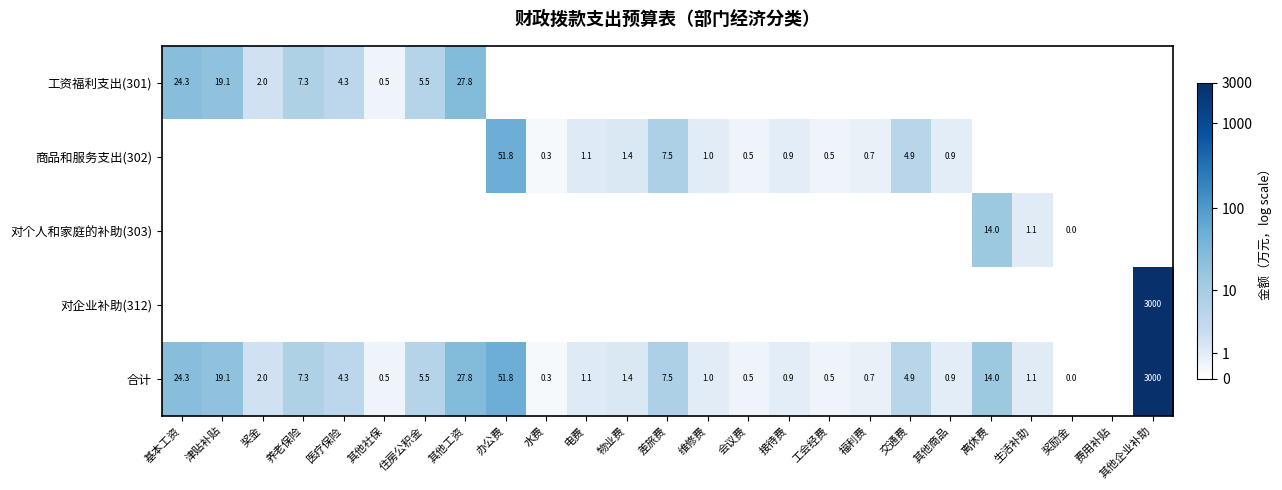

At which category is the sum across all series the highest?

其他企业补助